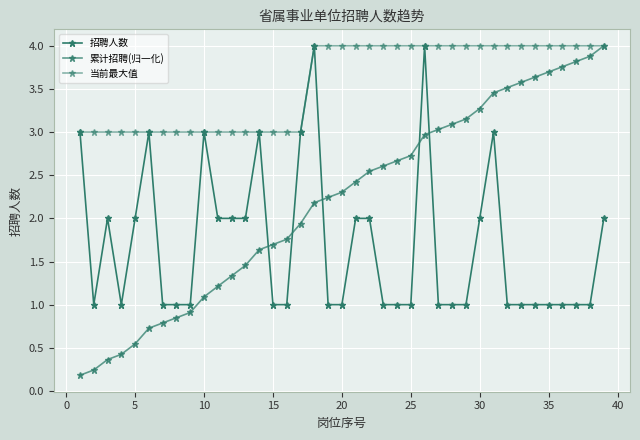

How many data points in 累计招聘(归一化) are less than 2?

17